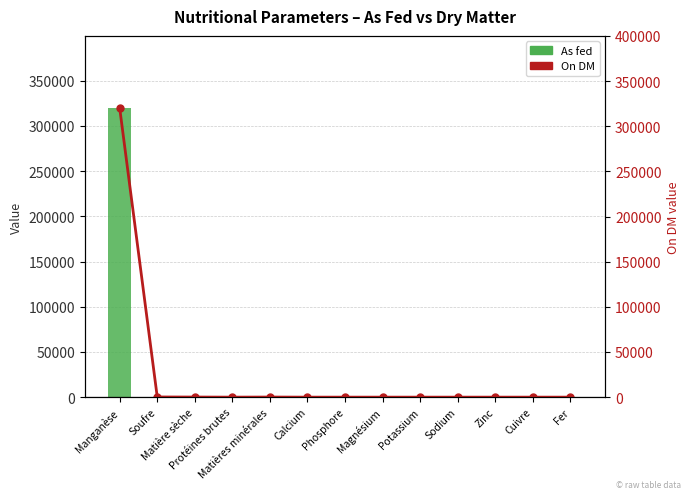

The value of As fed at Manganèse is 436920.9. True or false?

False